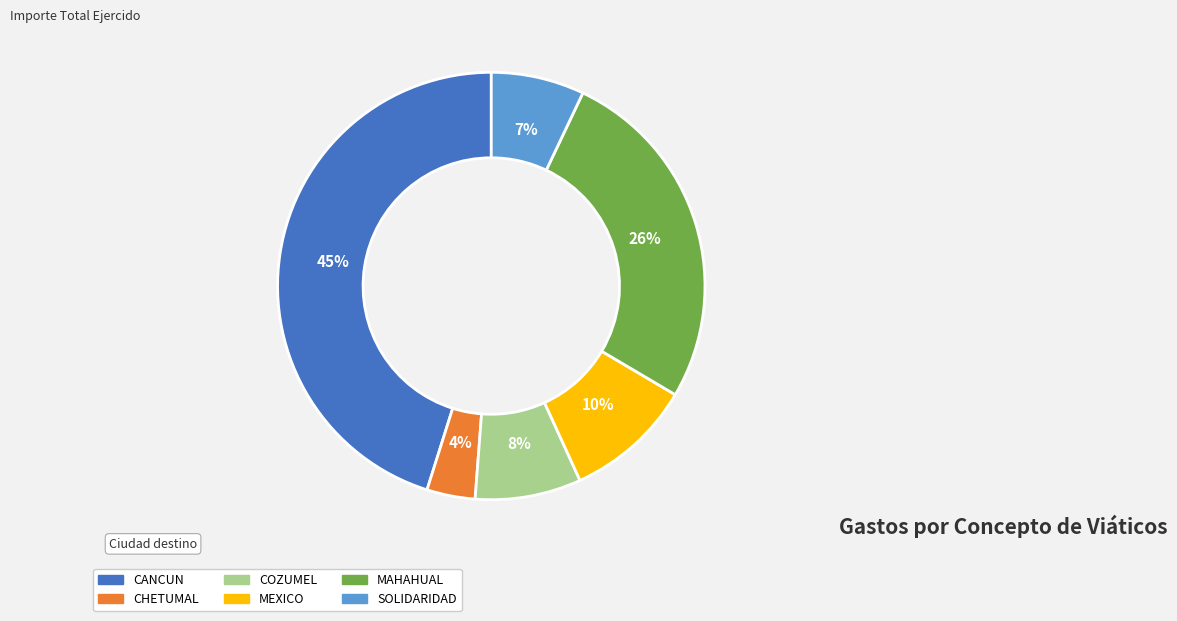

To the nearest percent, what is the average slice percentage?

17%